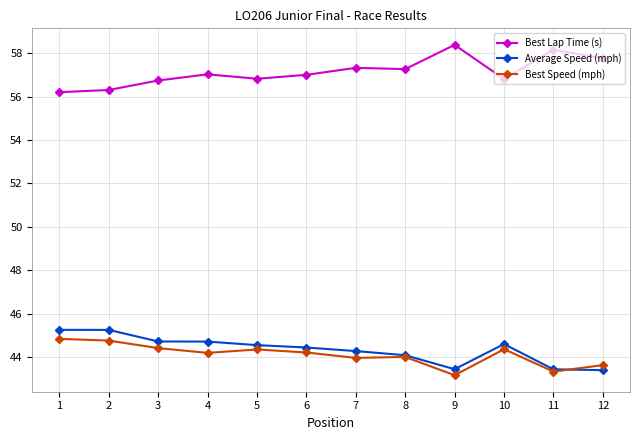

Which label corresponds to the largest value in the chart?

9